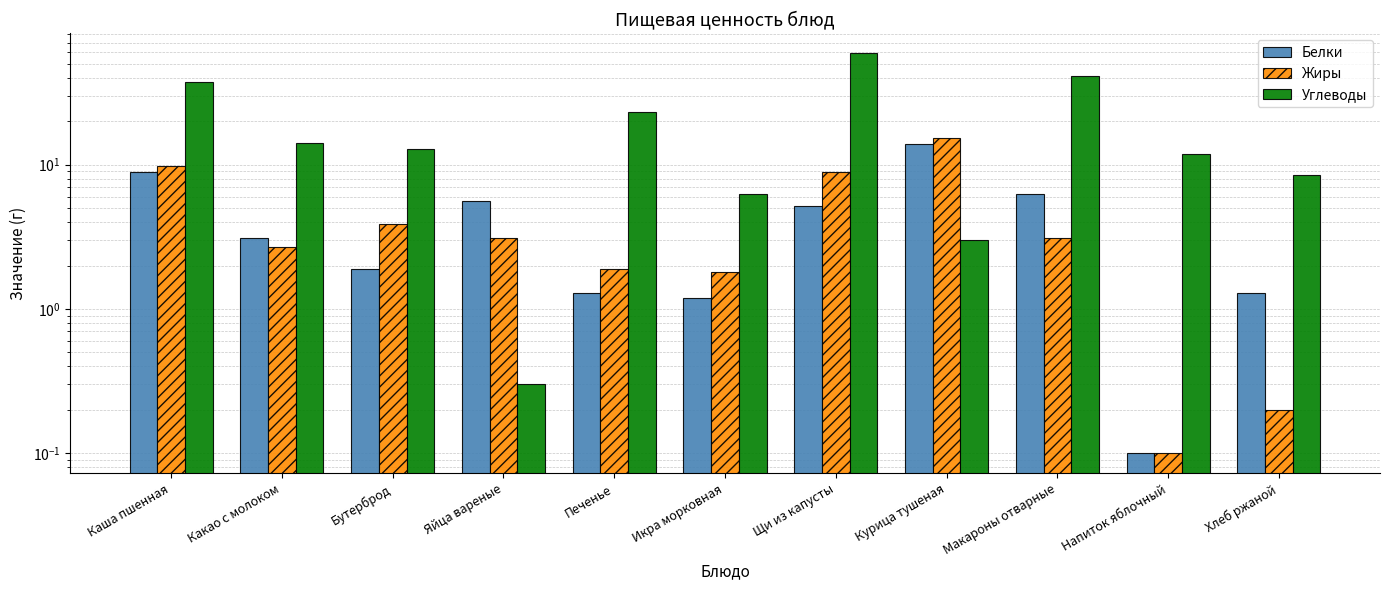

What is the value of the Углеводы bar at the 4th from the left?

0.3